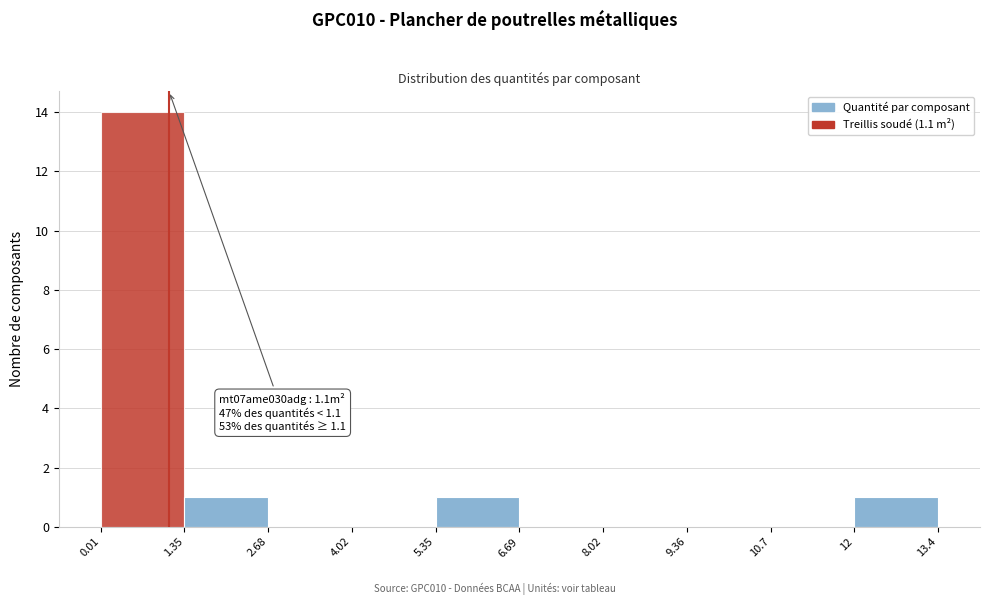

Over which range of the x-axis is the bar tallest?

0.01 to 1.35